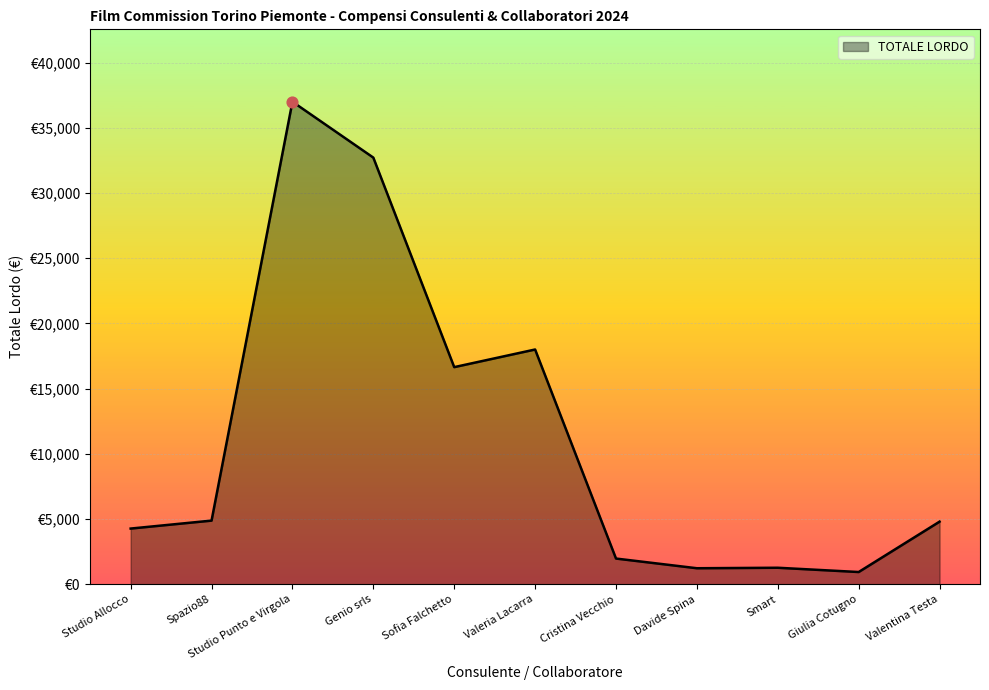

What is the change in value from Studio Allocco to Spazio88?

+610.1